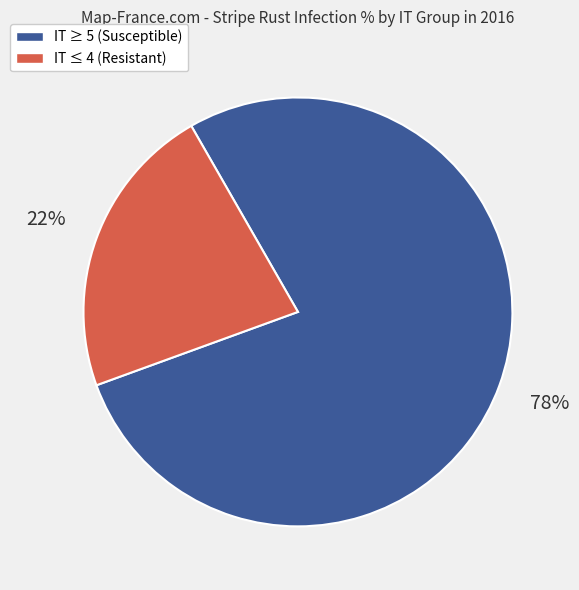

Count the number of slices in the pie.

2